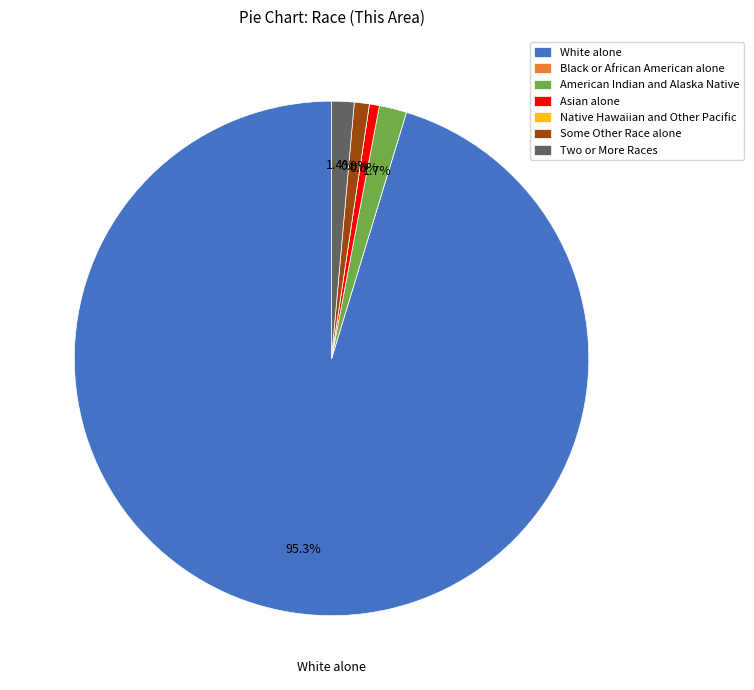

What percentage is NOT represented by Two or More Races?

98.6%